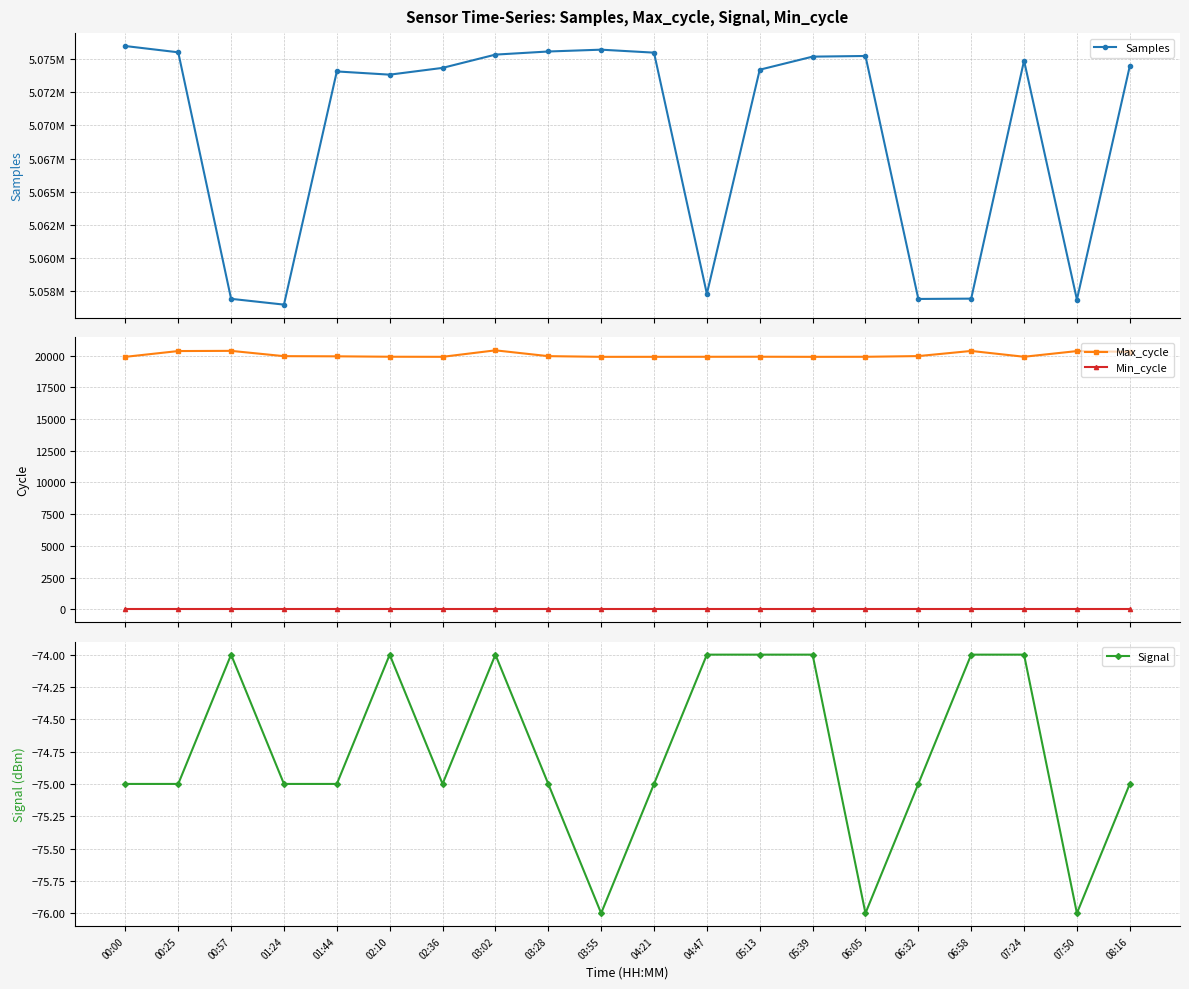

Rank the series by their maximum value, from highest to lowest.

Samples, Max_cycle, Min_cycle, Signal